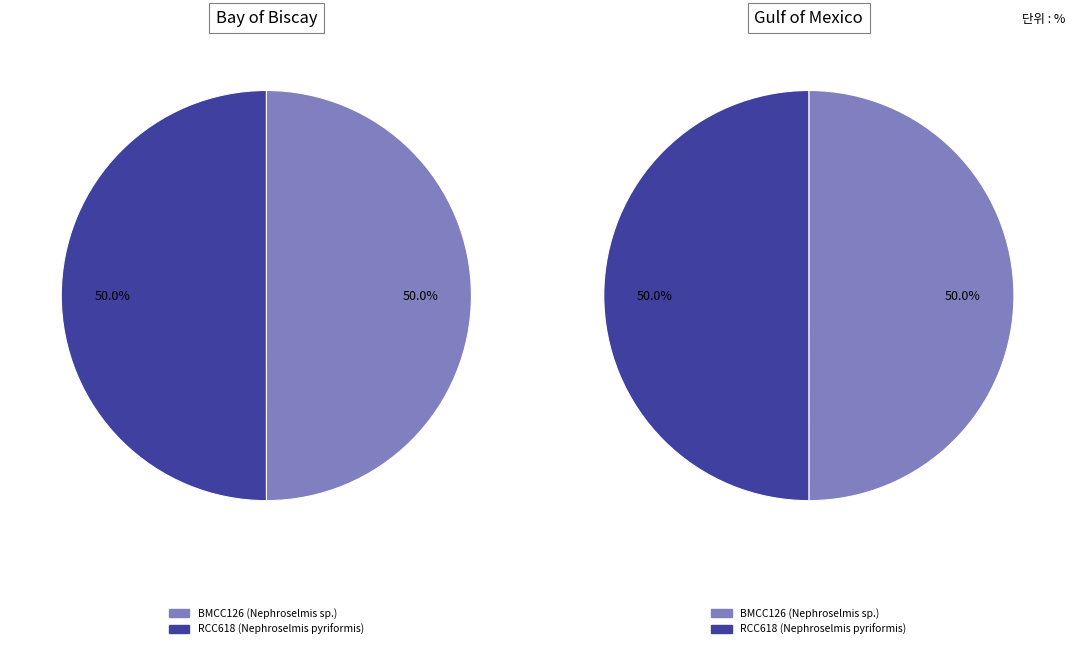

Rank the categories by value from lowest to highest.

BMCC126 (Nephroselmis sp.), RCC618 (Nephroselmis pyriformis)